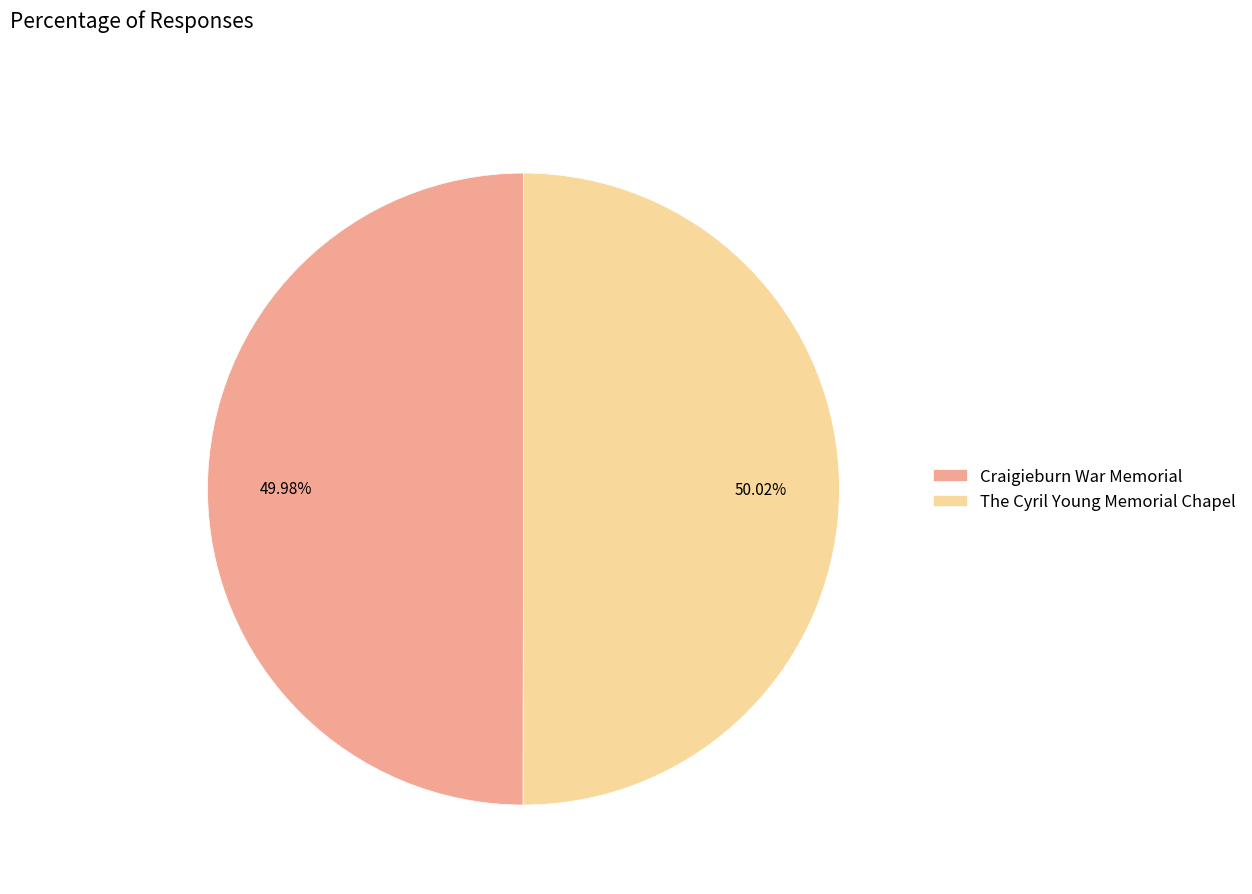

How many segments does this pie chart have?

2